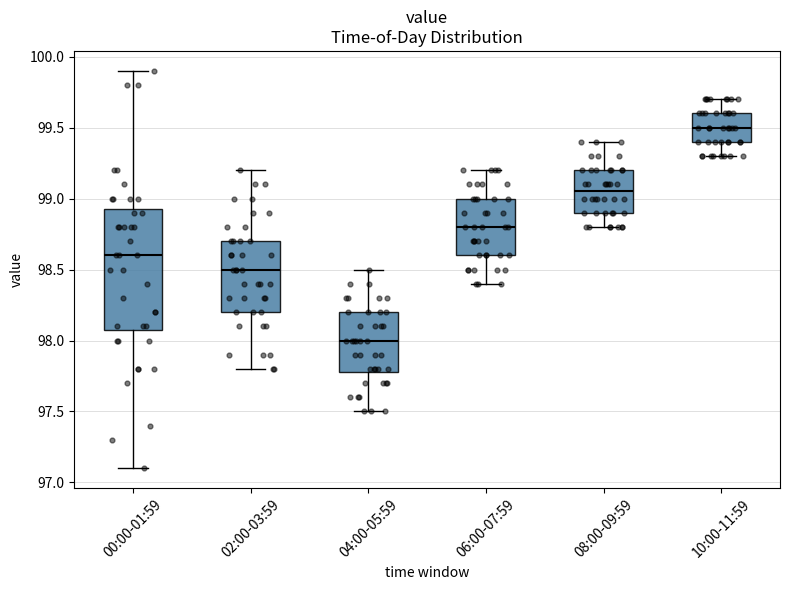

Which box has the lowest median line?

04:00-05:59